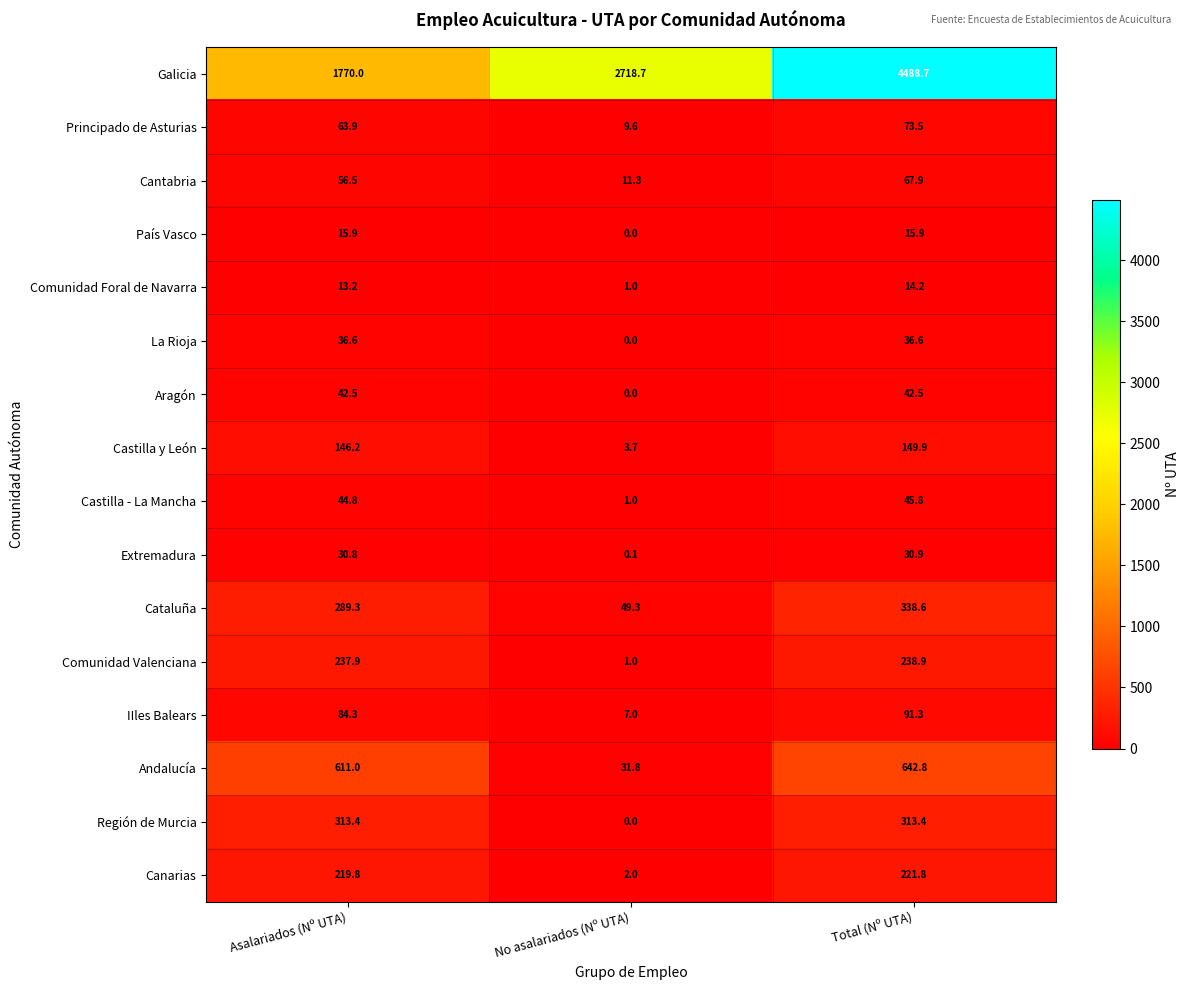

What is the spread (max minus min) of values at No asalariados (Nº UTA)?

2718.7